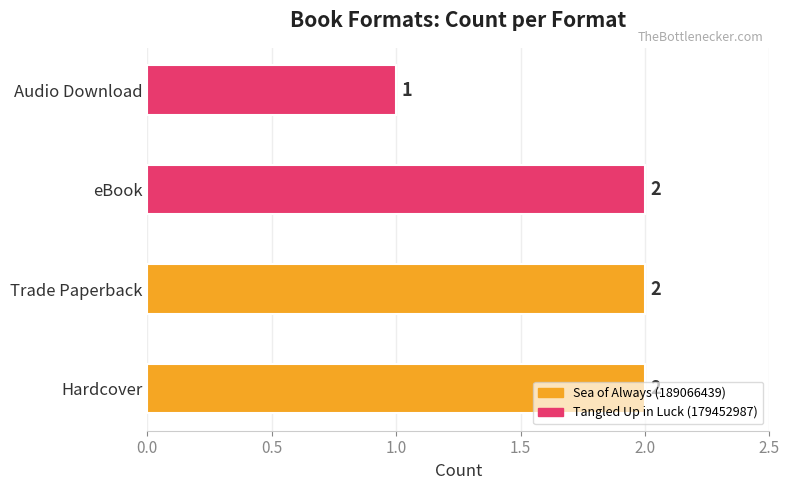

How many data points are less than 2?

1